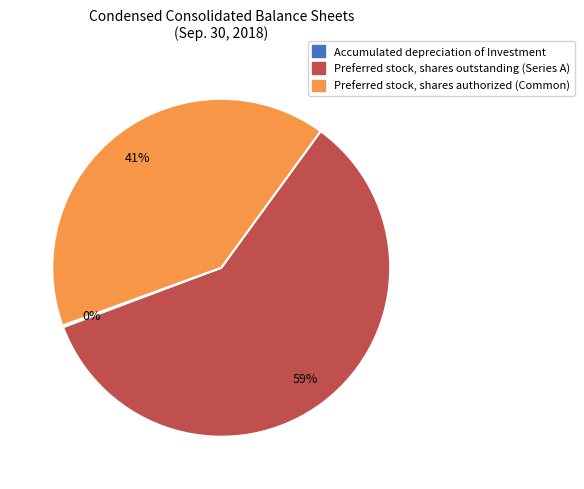

To the nearest percent, what is the average slice percentage?

33%